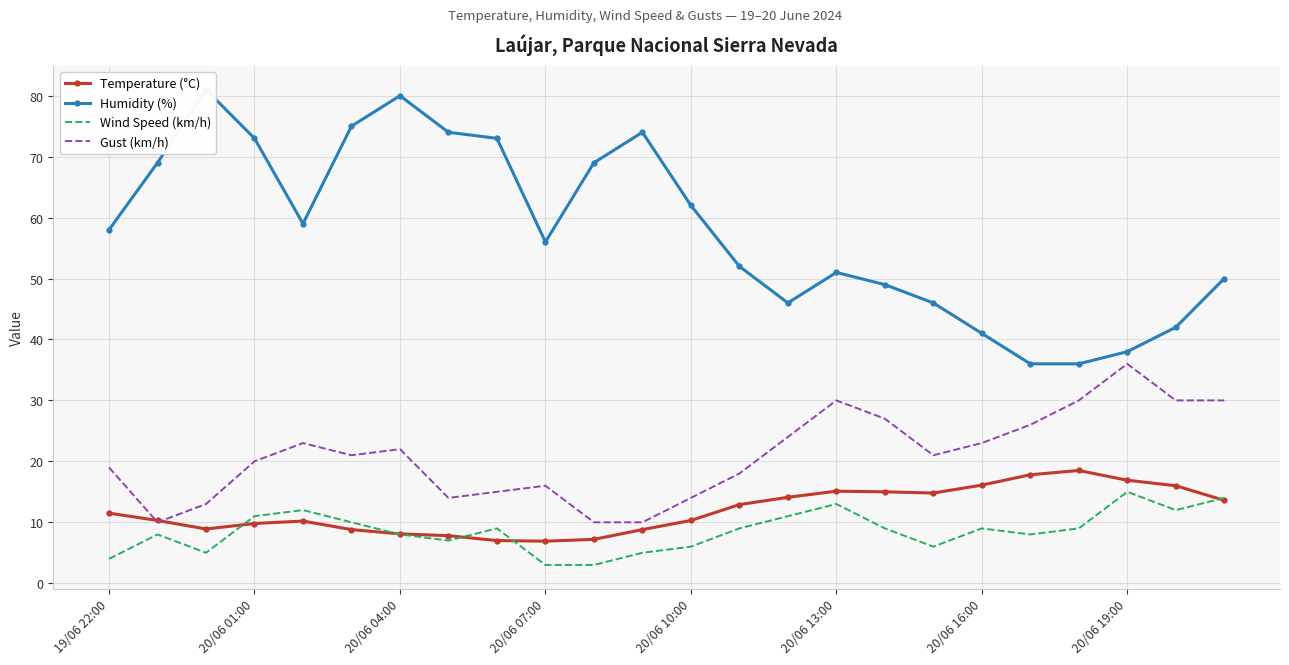

Which series ends up on top after the final intersection of Temperature (°C) and Gust (km/h)?

Gust (km/h)